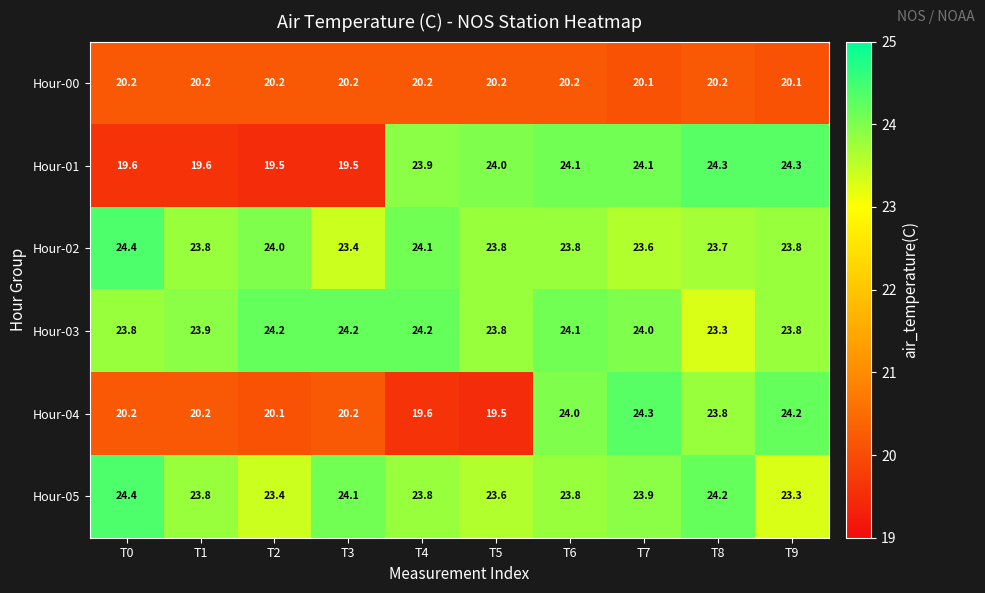

What is the sum of all Hour-01 values?

222.9